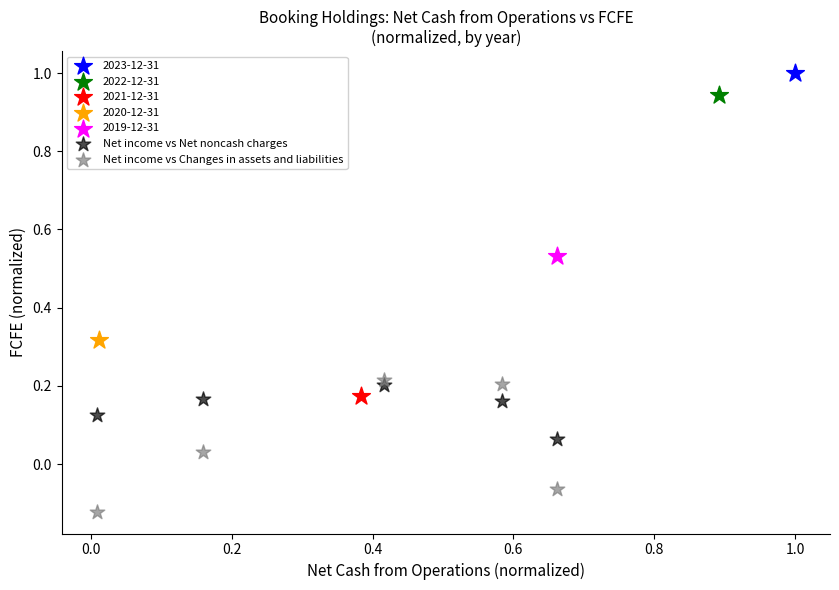

Which series contains the lowest Y value?

Net income vs Changes in assets and liabilities